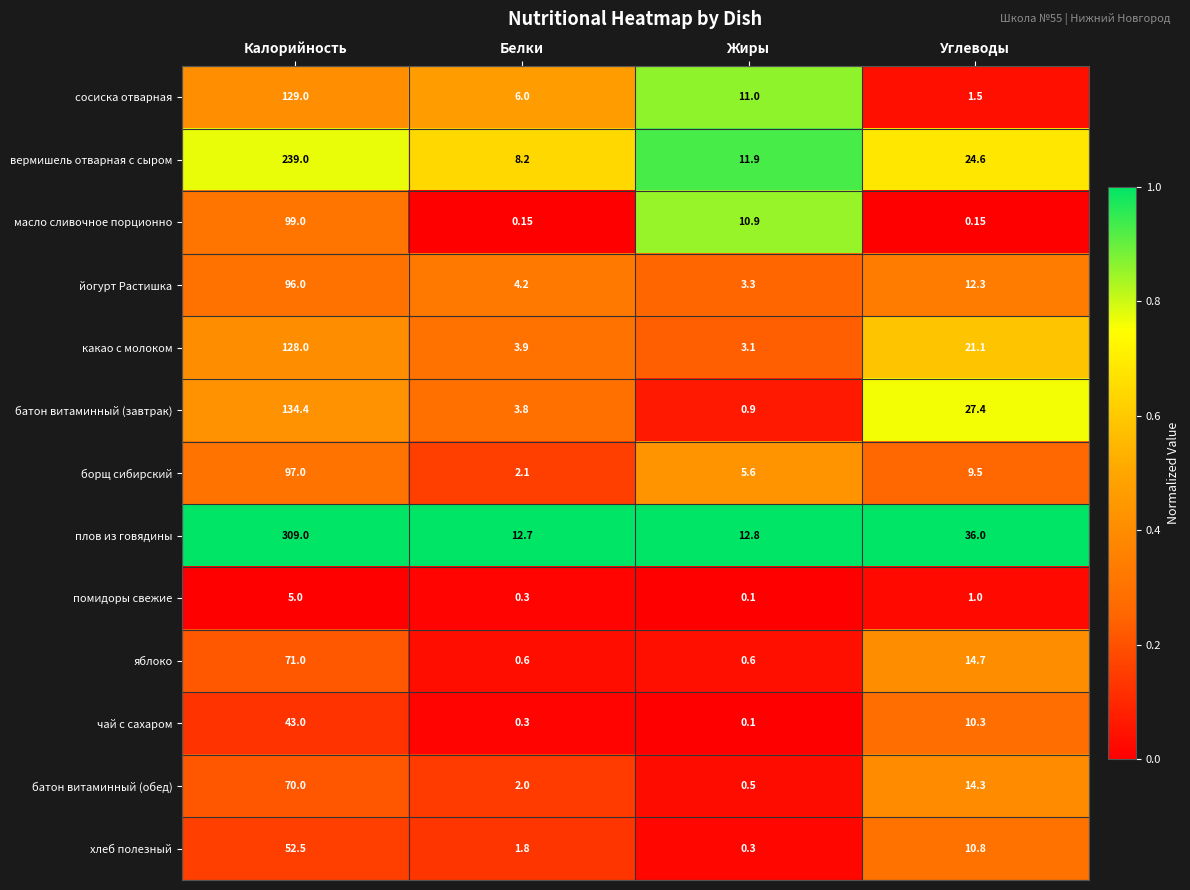

Which series has the largest total across all categories?

плов из говядины